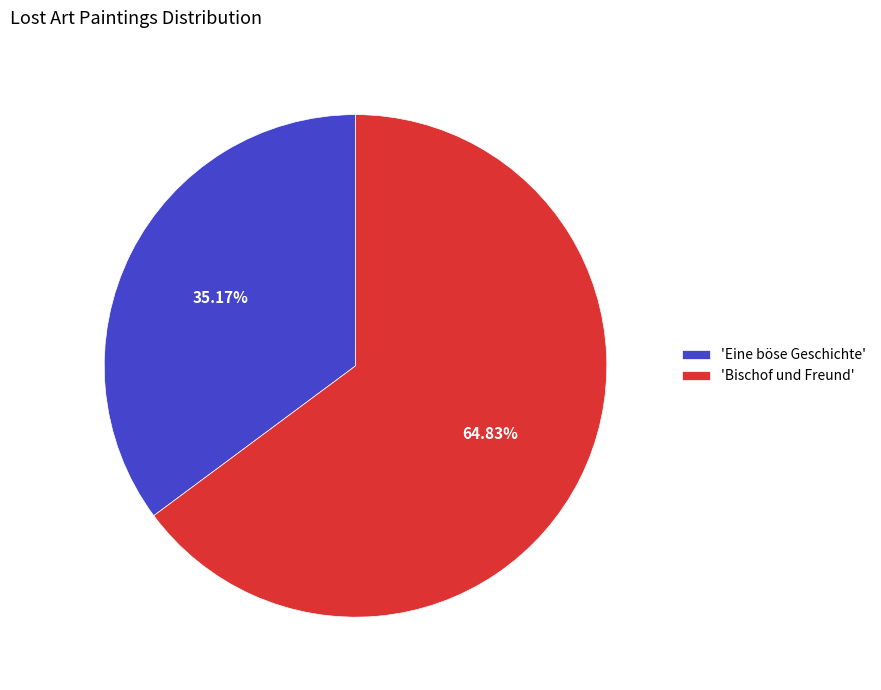

What is the majority slice?

'Bischof und Freund'